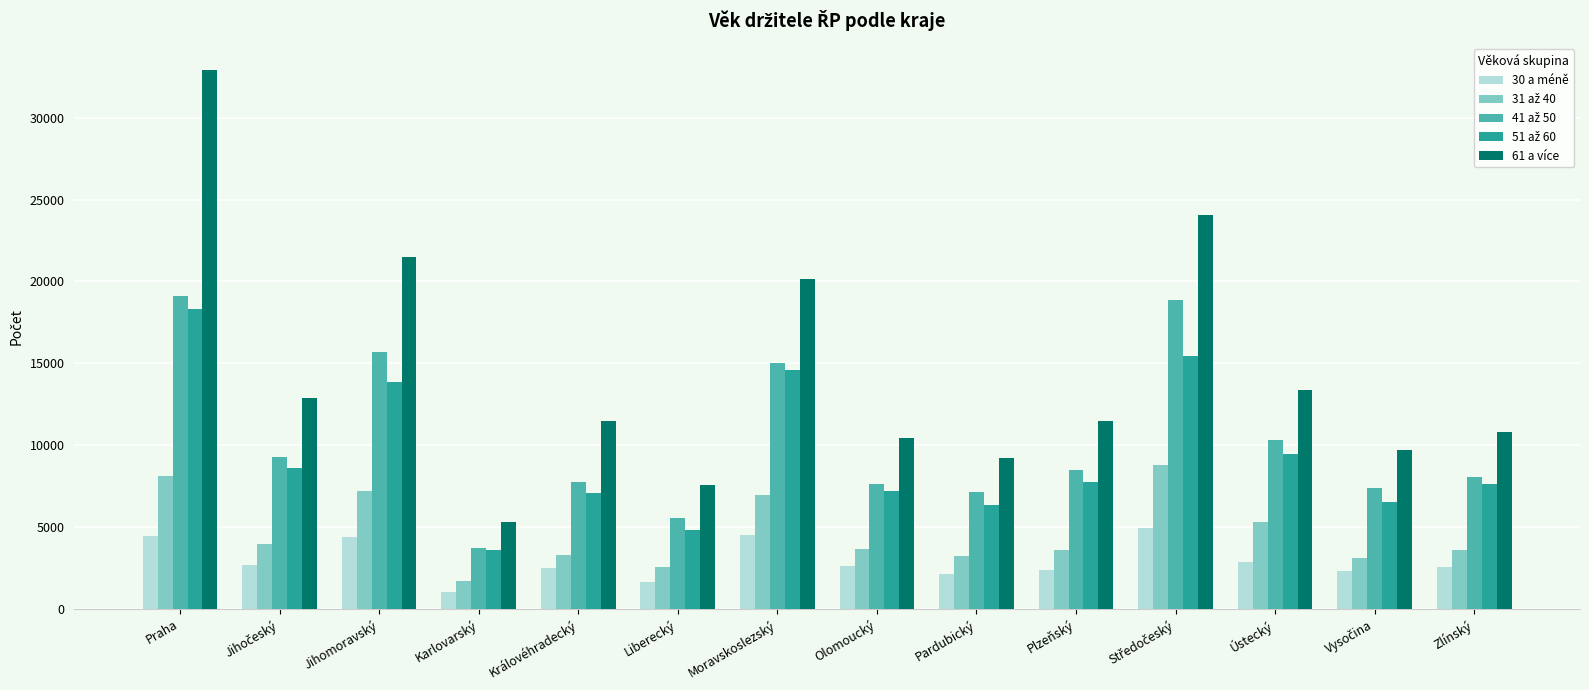

The 30 a méně series shows 2396 at Plzeňský. True or false?

True